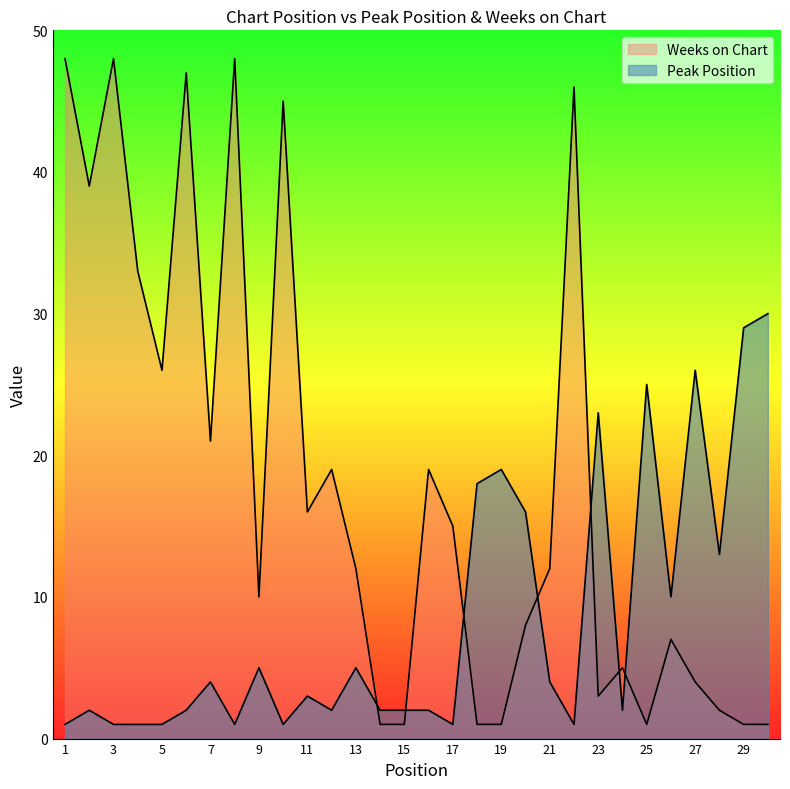

What are all the series names shown in the legend?

Peak Position, Weeks on Chart